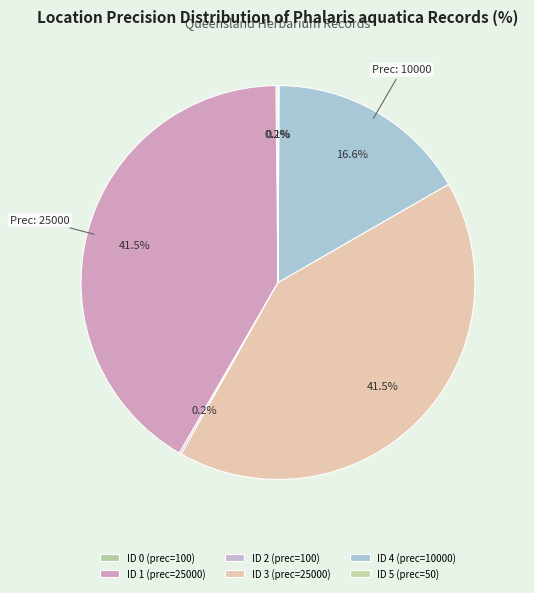

Which slice is the largest?

ID 1